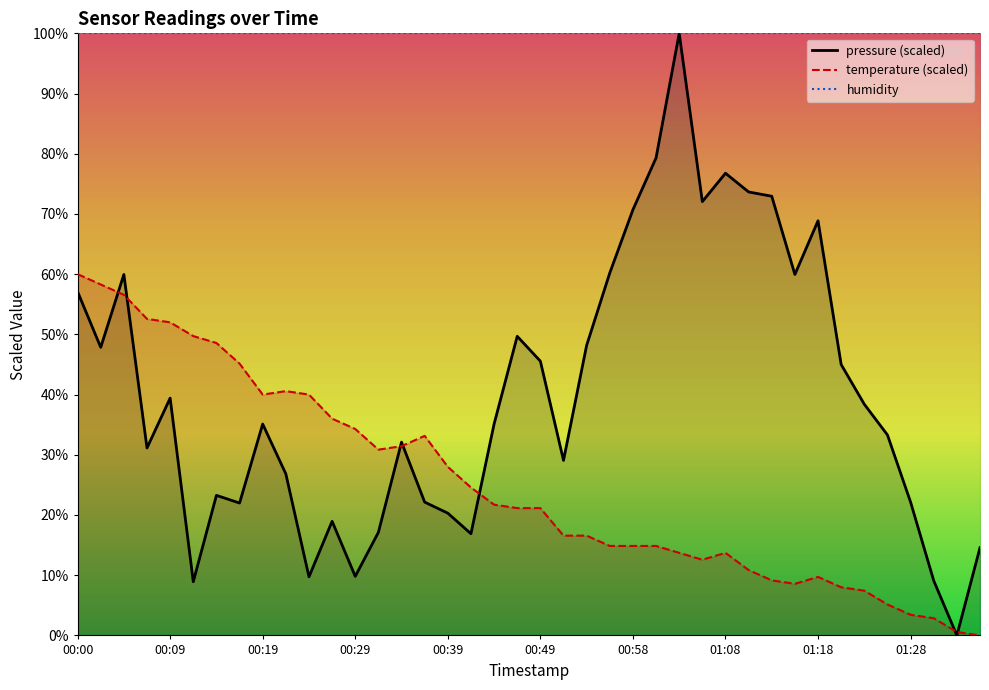

True or false: pressure has more than 0 interior local peaks.

True